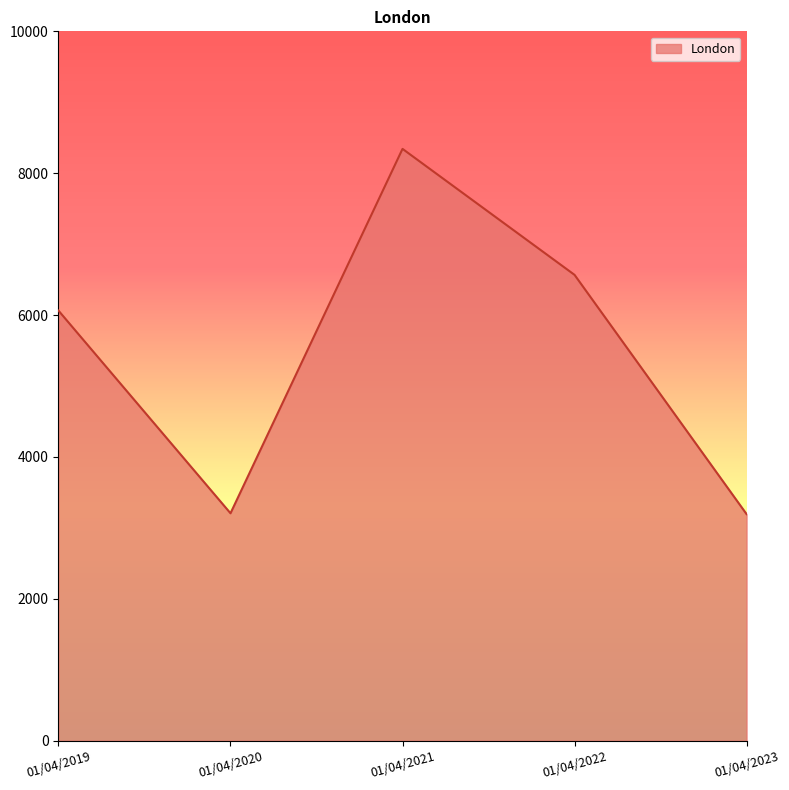

Count the number of categories in the chart.

5